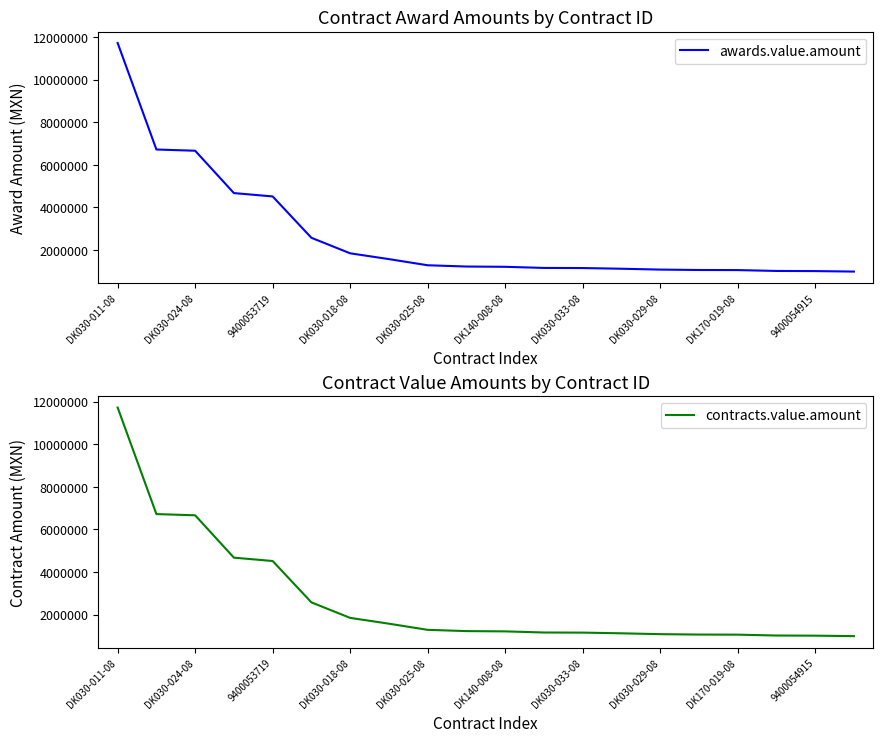

True or false: contracts.value.amount and awards.value.amount intersect in this chart.

False